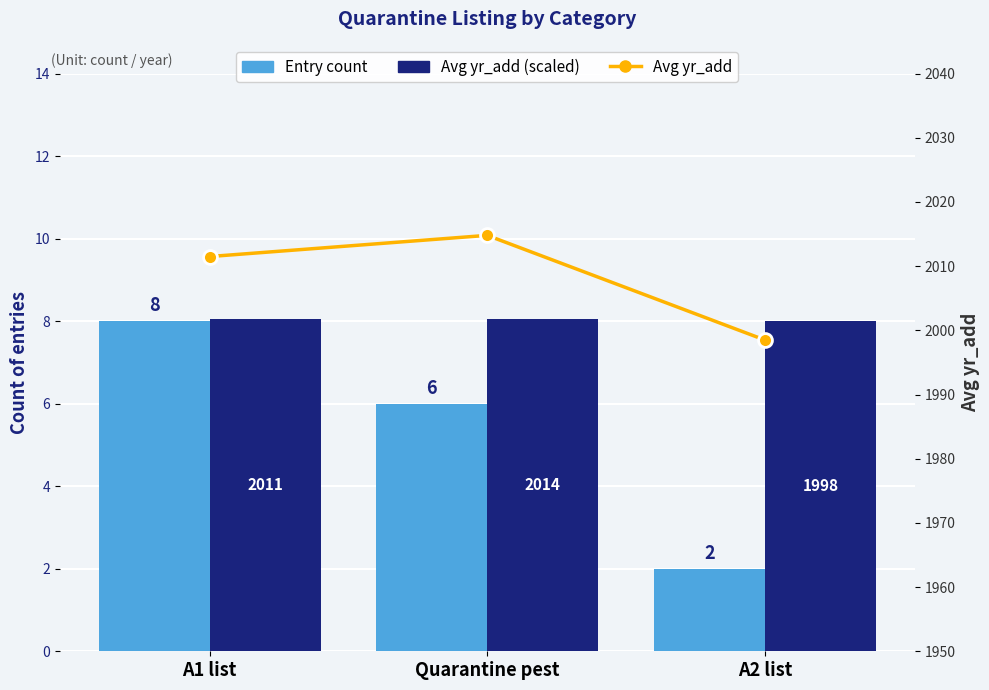

Rank the categories by Avg yr_add (scaled) value from highest to lowest.

Quarantine pest, A1 list, A2 list